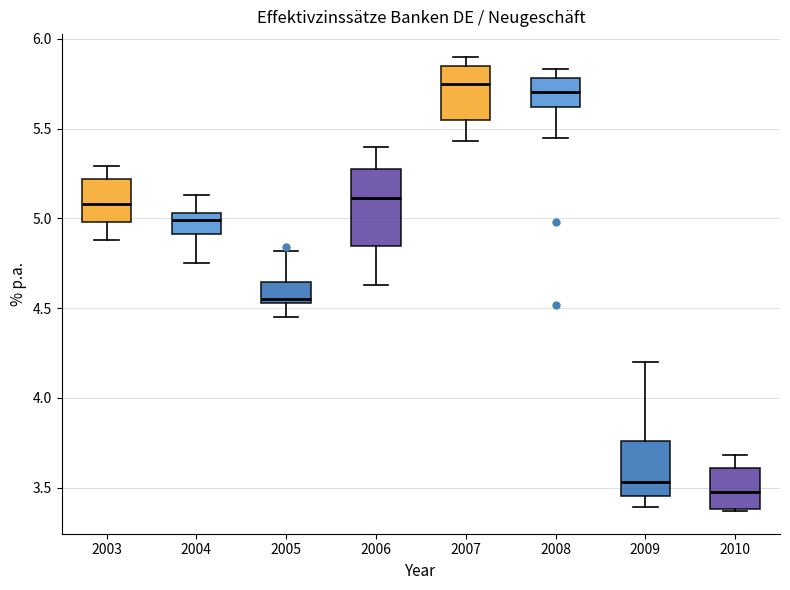

Where does the upper whisker of the box at x = 2009 end on the y-axis? The values are not printed on the chart, so give them approximately, as read against the axis.

4.20